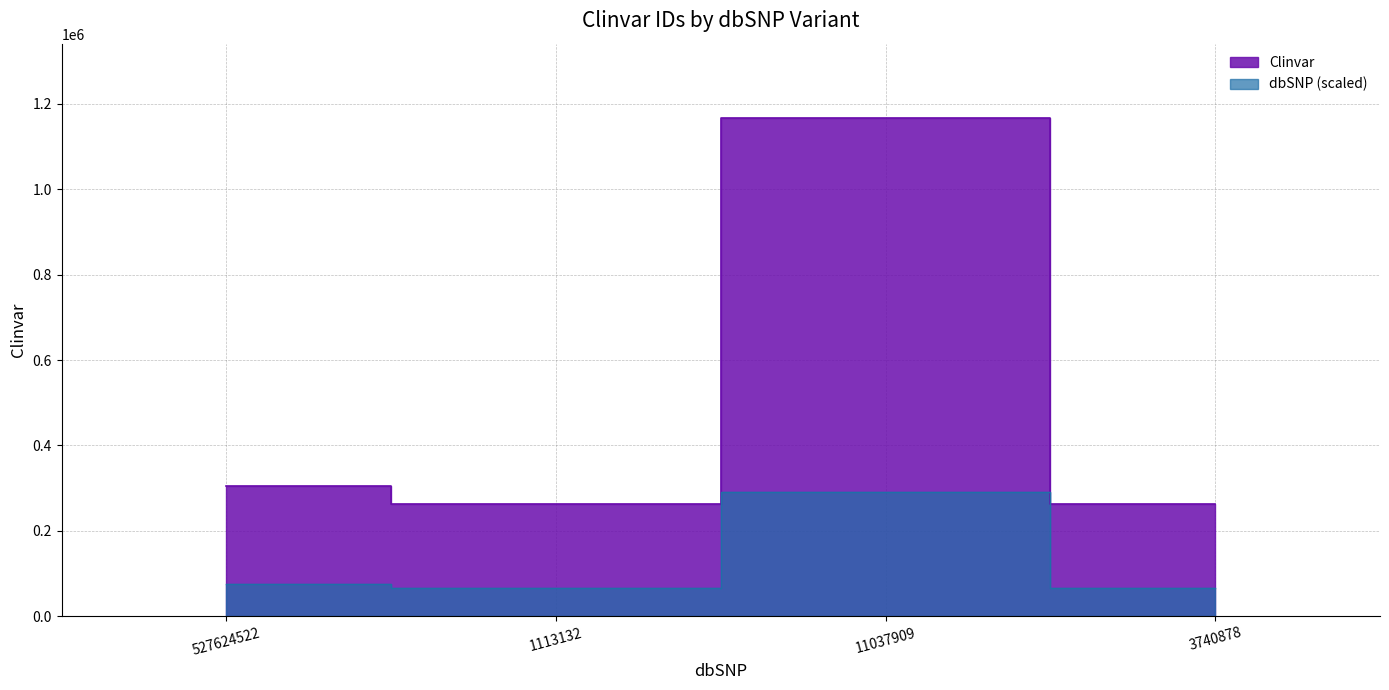

How many points are lower than both their immediate neighbors (excluding endpoints)?

1